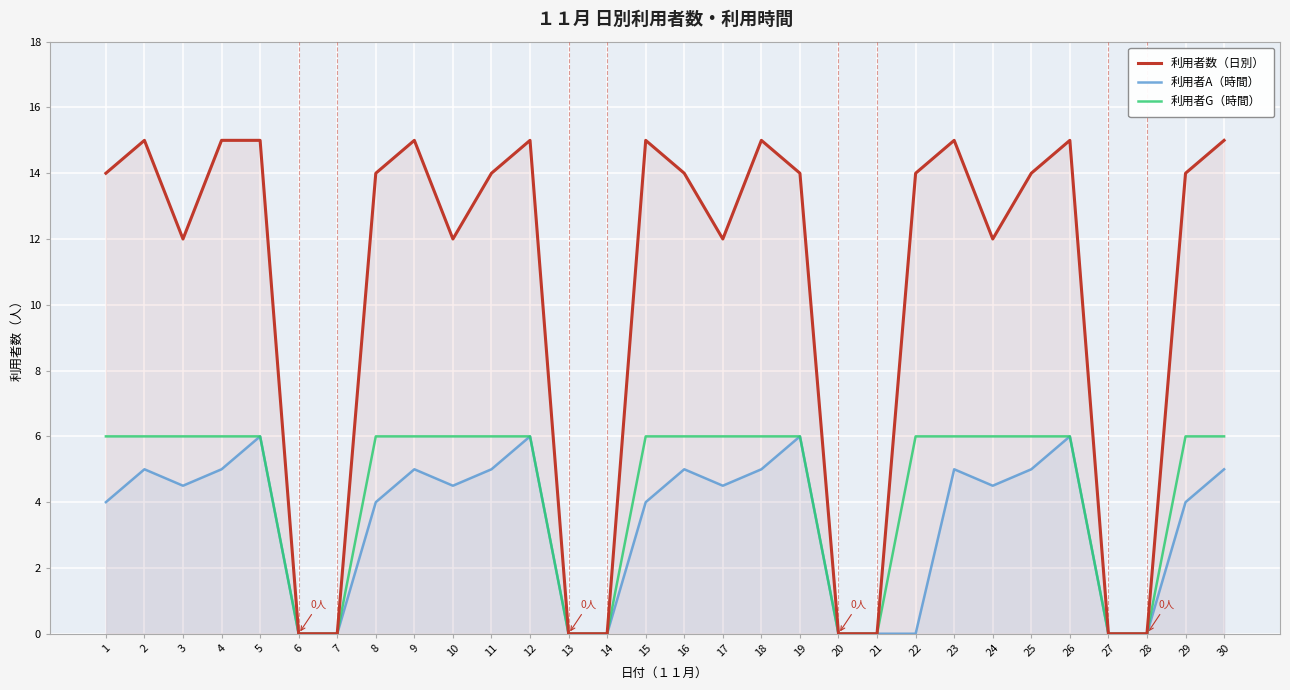

What is the sum of the 利用者A（時間） values at 25 and 9?

10.0